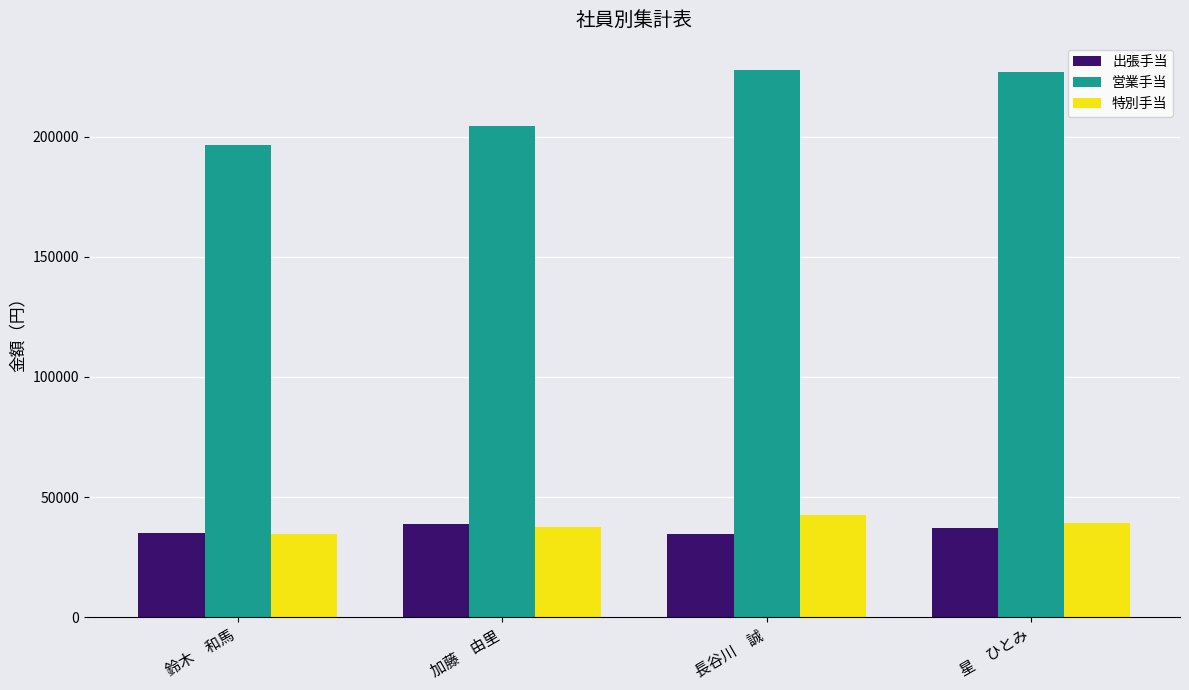

What is the highest value of the 営業手当 series?

227670